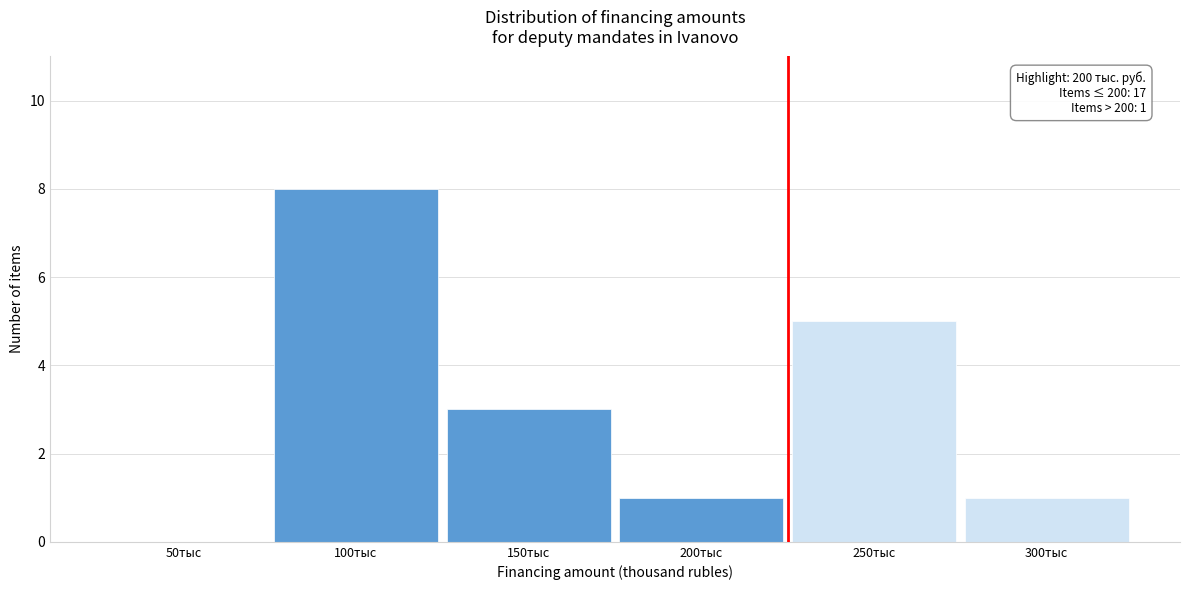

Reading left to right, list all the values displayed in this chart.

50тыс=0	100тыс=8	150тыс=3	200тыс=1	250тыс=5	300тыс=1